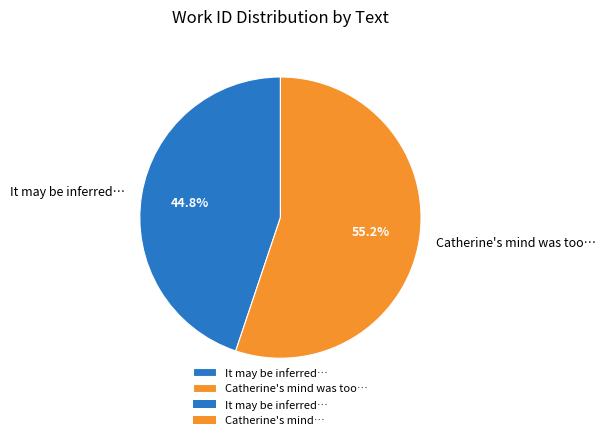

What portion of the pie excludes It may be inferred…?

55.2%